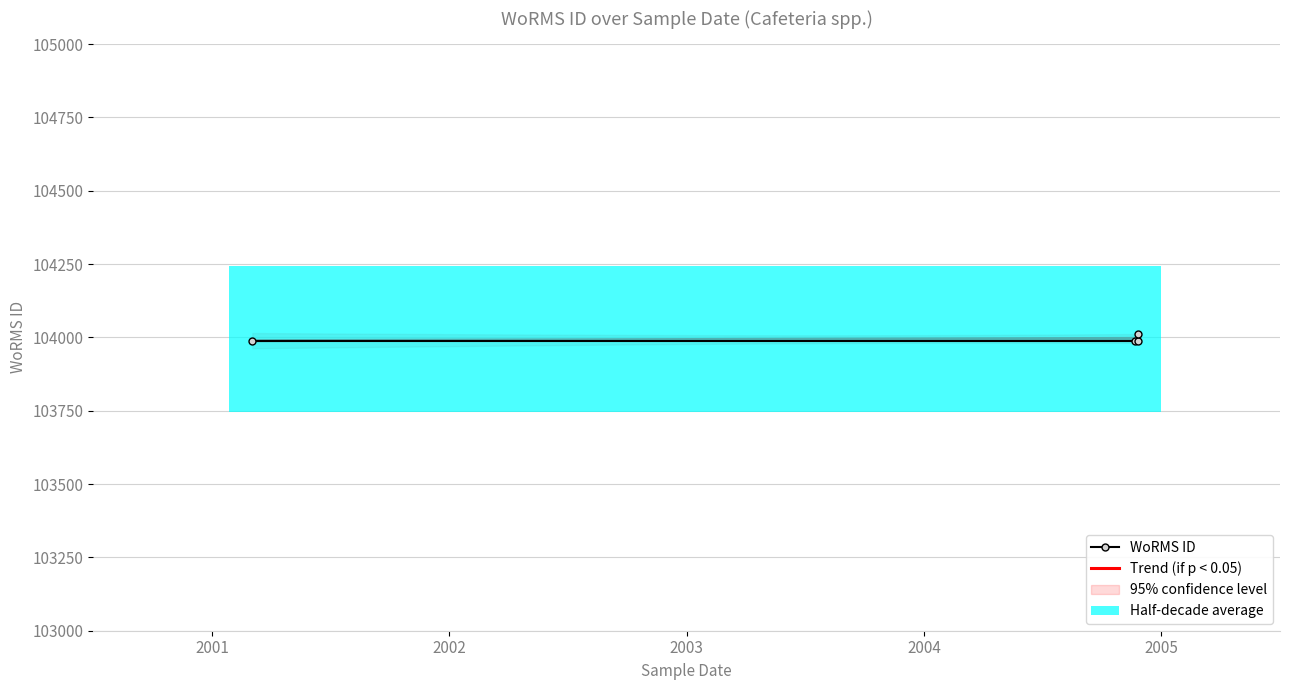

What is the value of the 4th point from the left?

104012